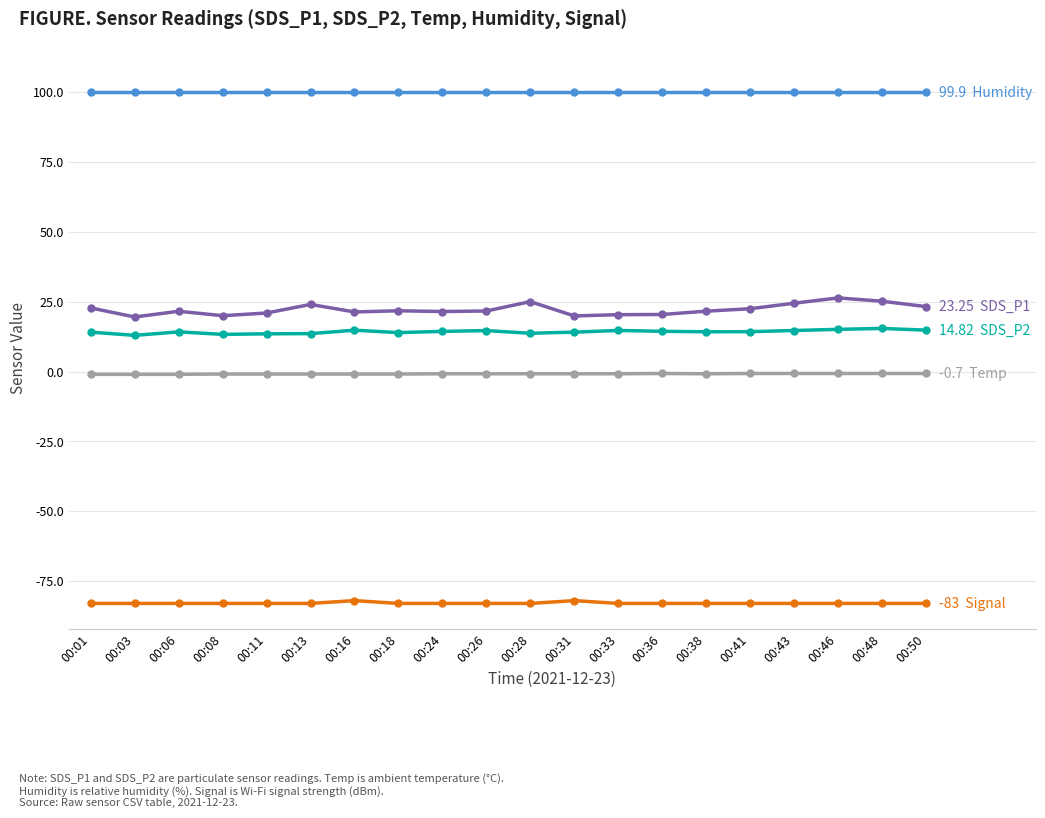

What is the greatest value displayed?

99.9